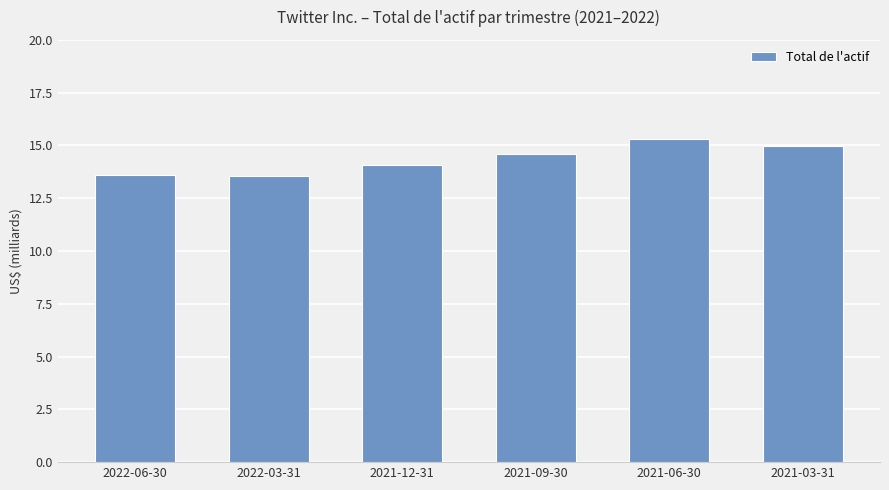

What is the ratio of the value at 2021-03-31 to the value at 2021-12-31?

1.1